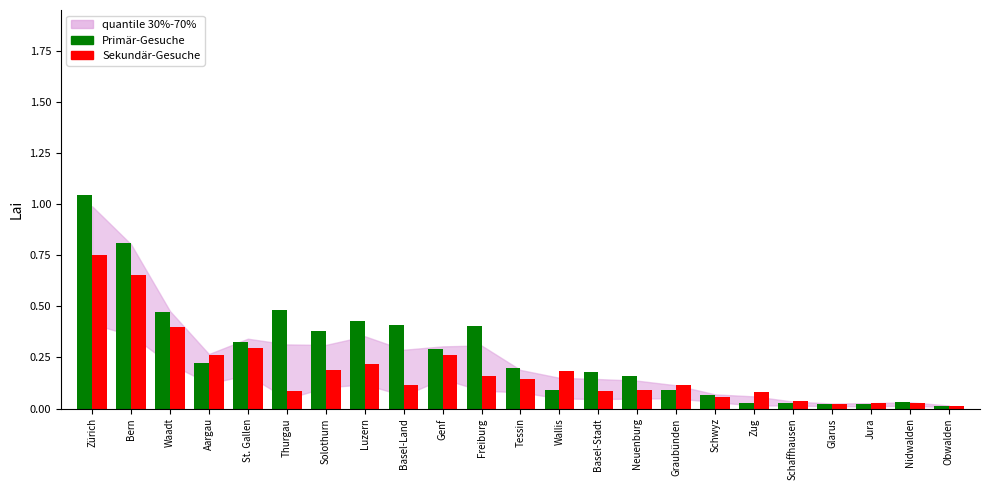

What is the sum of all Sekundär-Gesuche values?

4.3